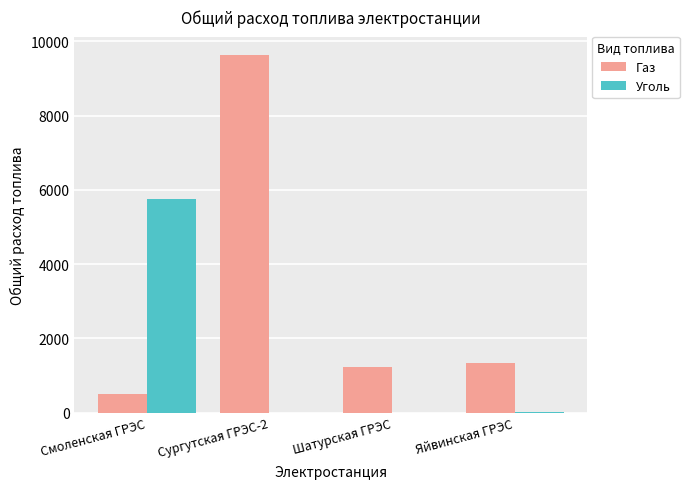

Is it true that Уголь equals 2.5 at Шатурская ГРЭС?

True